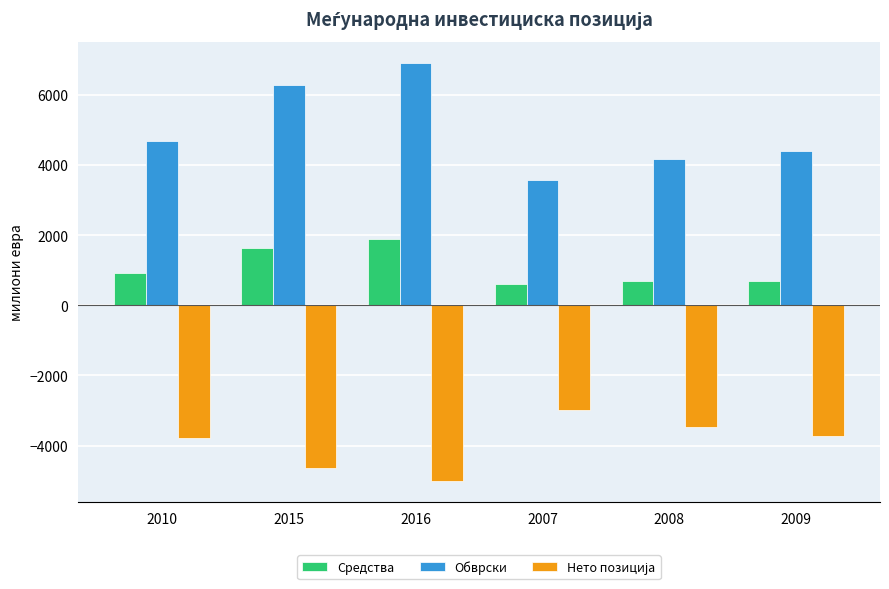

What is the lowest value of the Средства series?

606.2